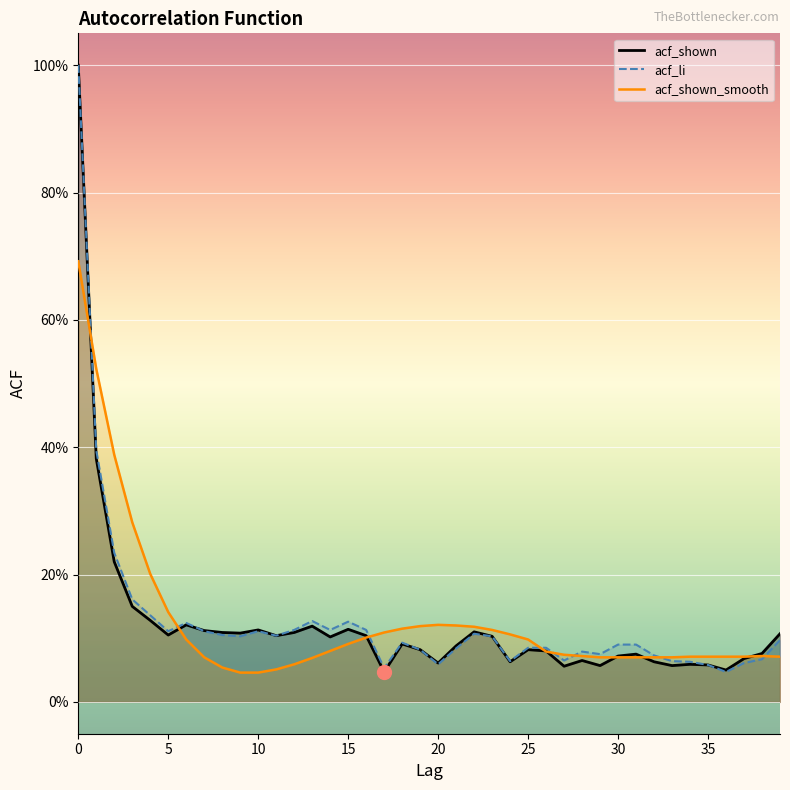

What is the label of the 13th point from the left?

12